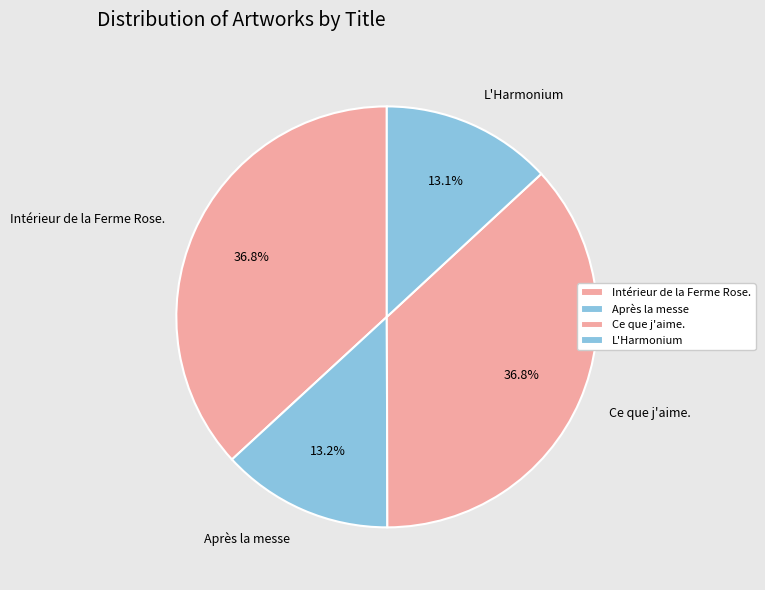

Does any single category account for the majority?

No